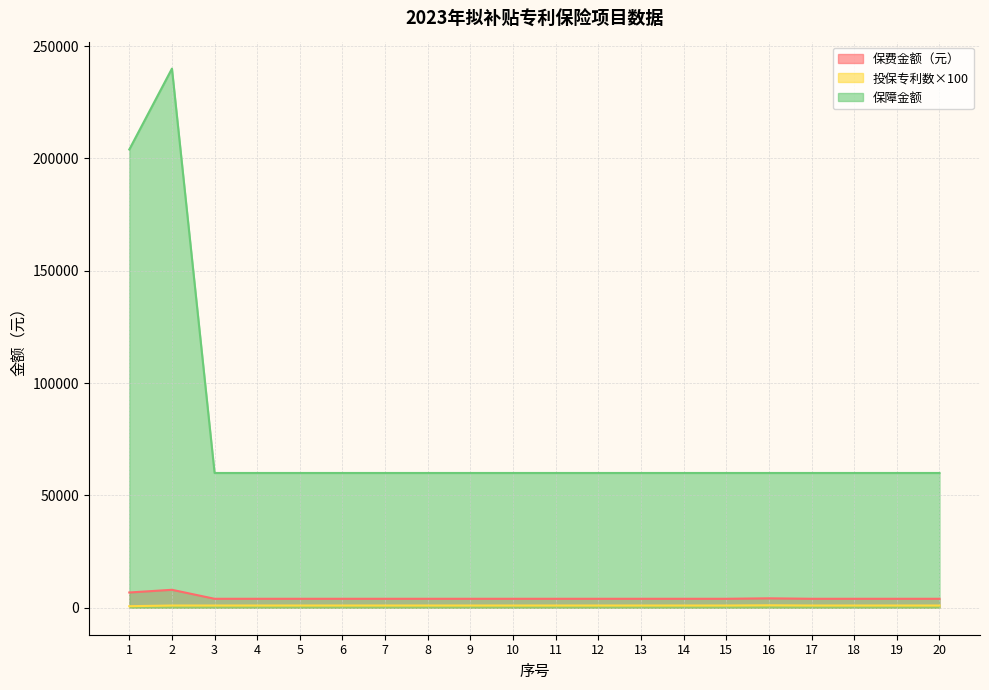

At which label does 投保专利数 reach its minimum?

1